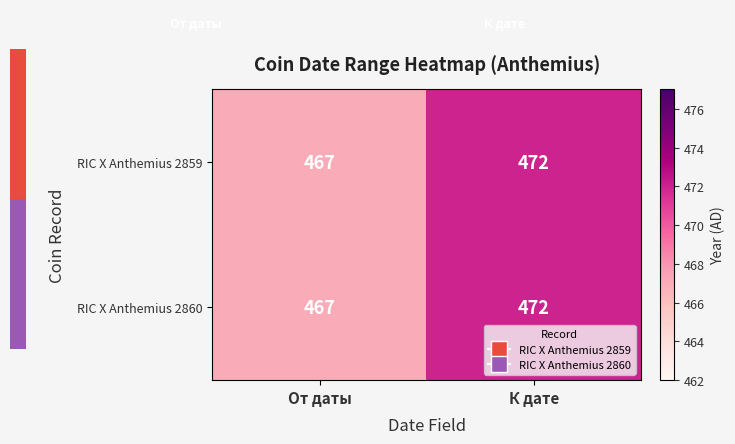

How many distinct data groups are displayed?

2